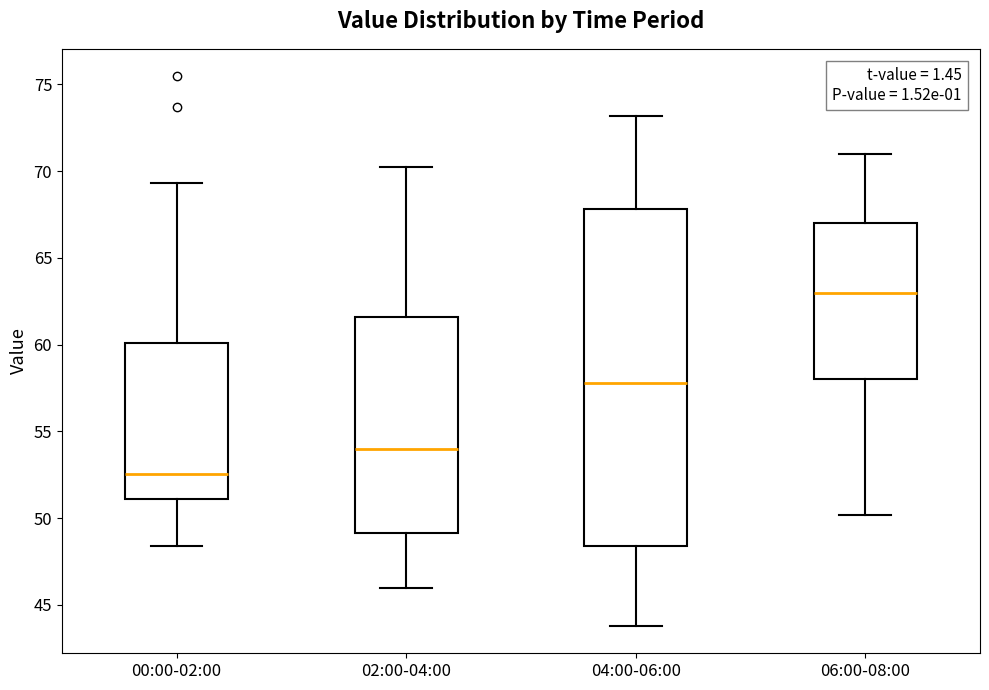

Where does the lower whisker of the box for 02:00-04:00 end on the y-axis? The values are not printed on the chart, so give them approximately, as read against the axis.

46.0